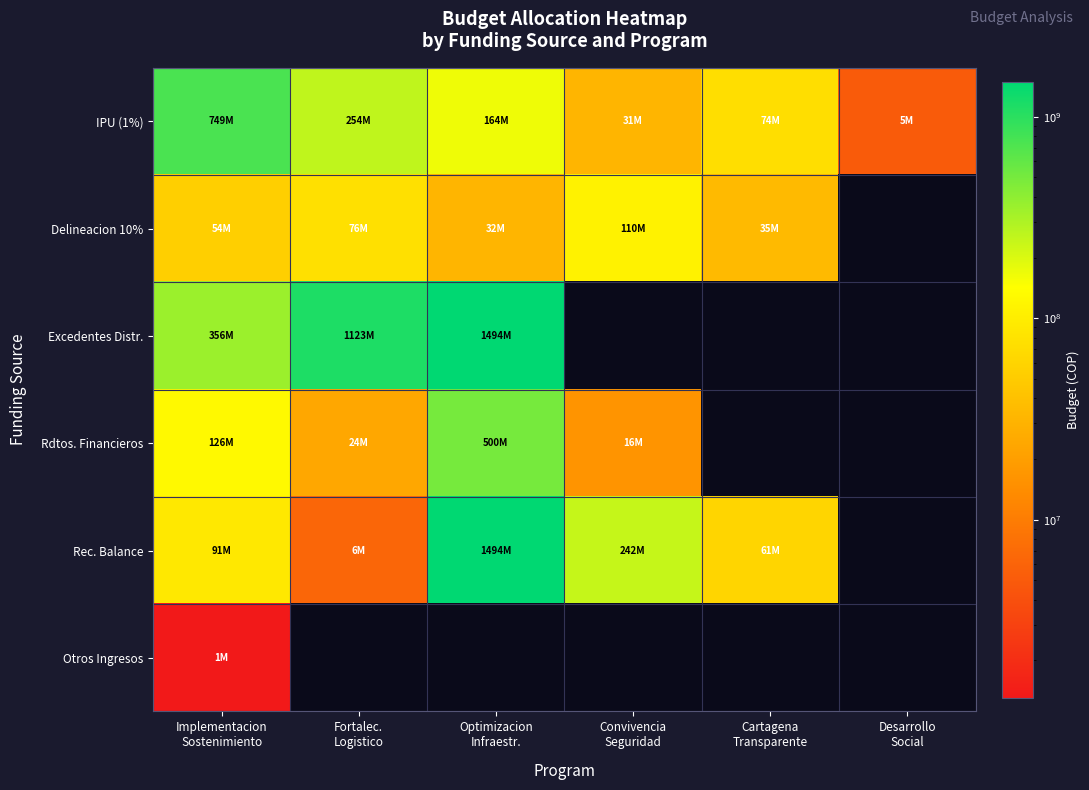

Which series changed the most between Implementacion Sostenimiento and Desarrollo Social?

IPU (1%)